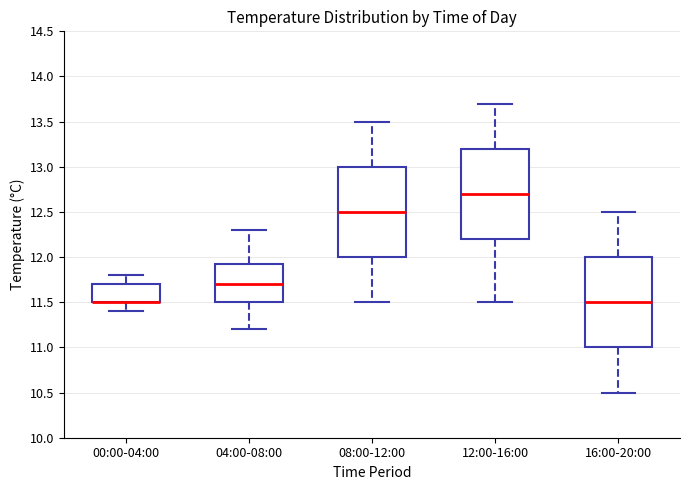

Where does the lower whisker of the box for 16:00-20:00 end on the y-axis? The values are not printed on the chart, so give them approximately, as read against the axis.

10.50